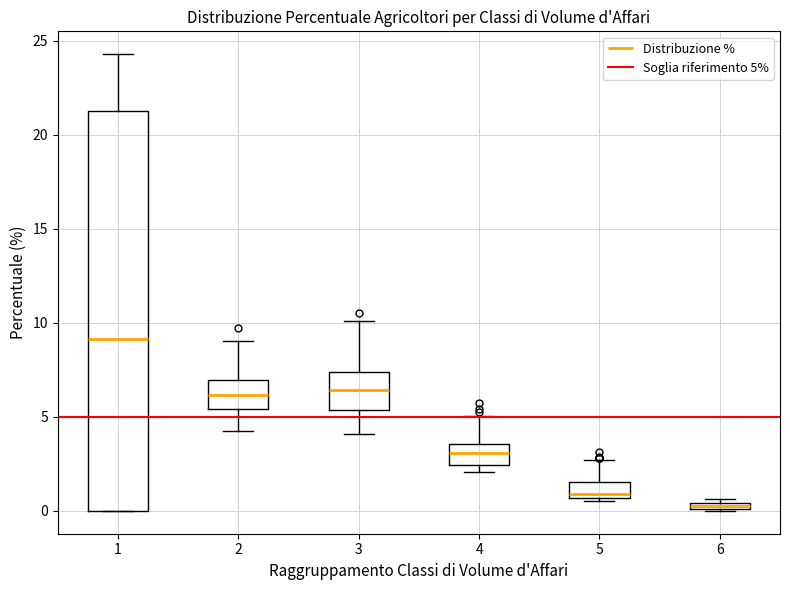

Comparing the boxes themselves (not the whiskers), which one is the tallest?

1